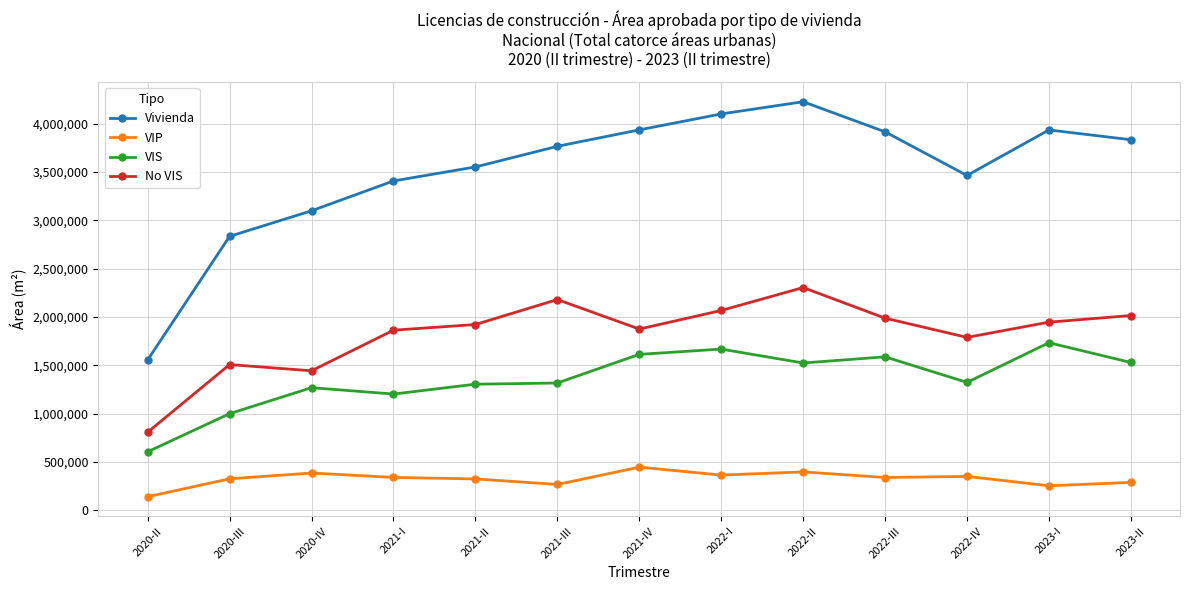

List the series in order of their peak value, highest first.

Vivienda, No VIS, VIS, VIP